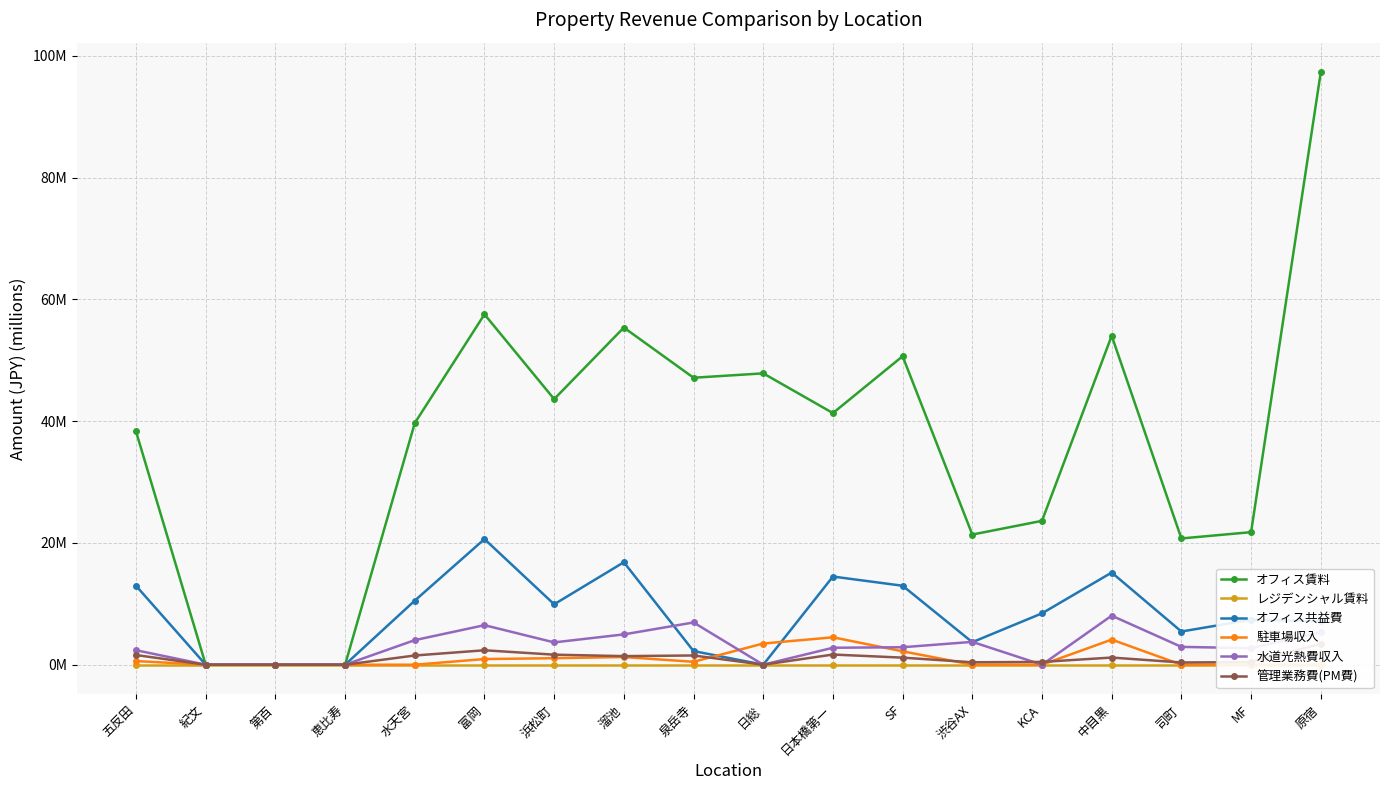

Between 渋谷AX and 中目黒, which series saw the biggest shift?

オフィス賃料